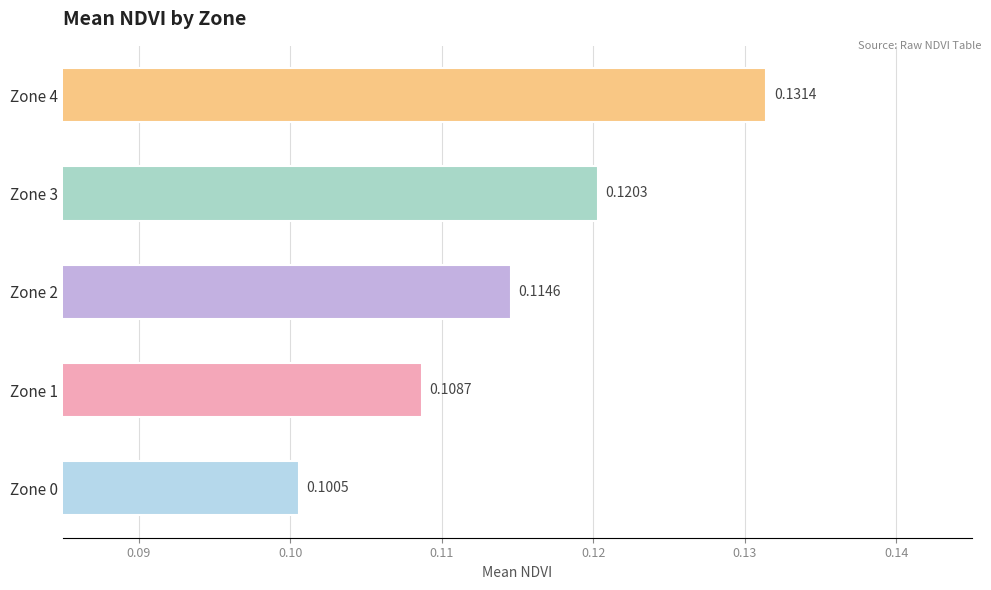

Rank the categories by value from highest to lowest.

Zone 4, Zone 3, Zone 2, Zone 1, Zone 0